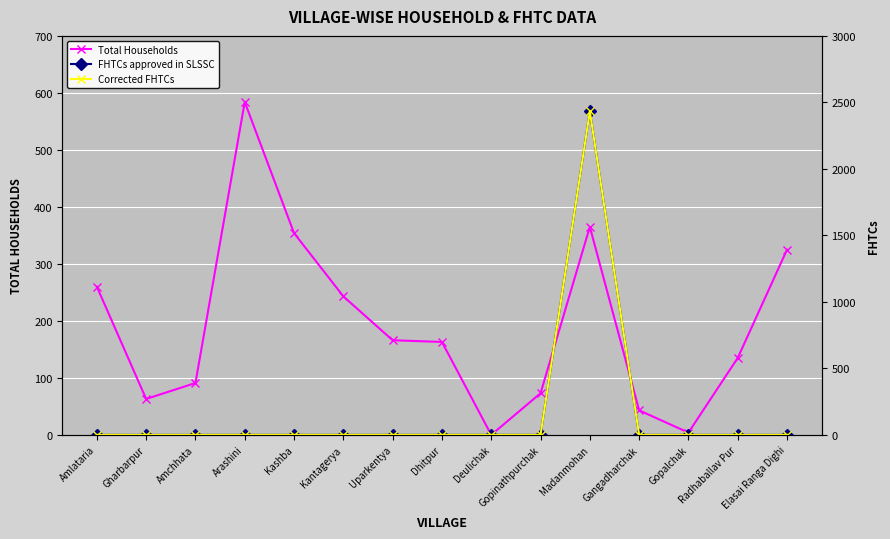

What are all the series names shown in the legend?

Total Households, FHTCs approved in SLSSC, Corrected FHTCs